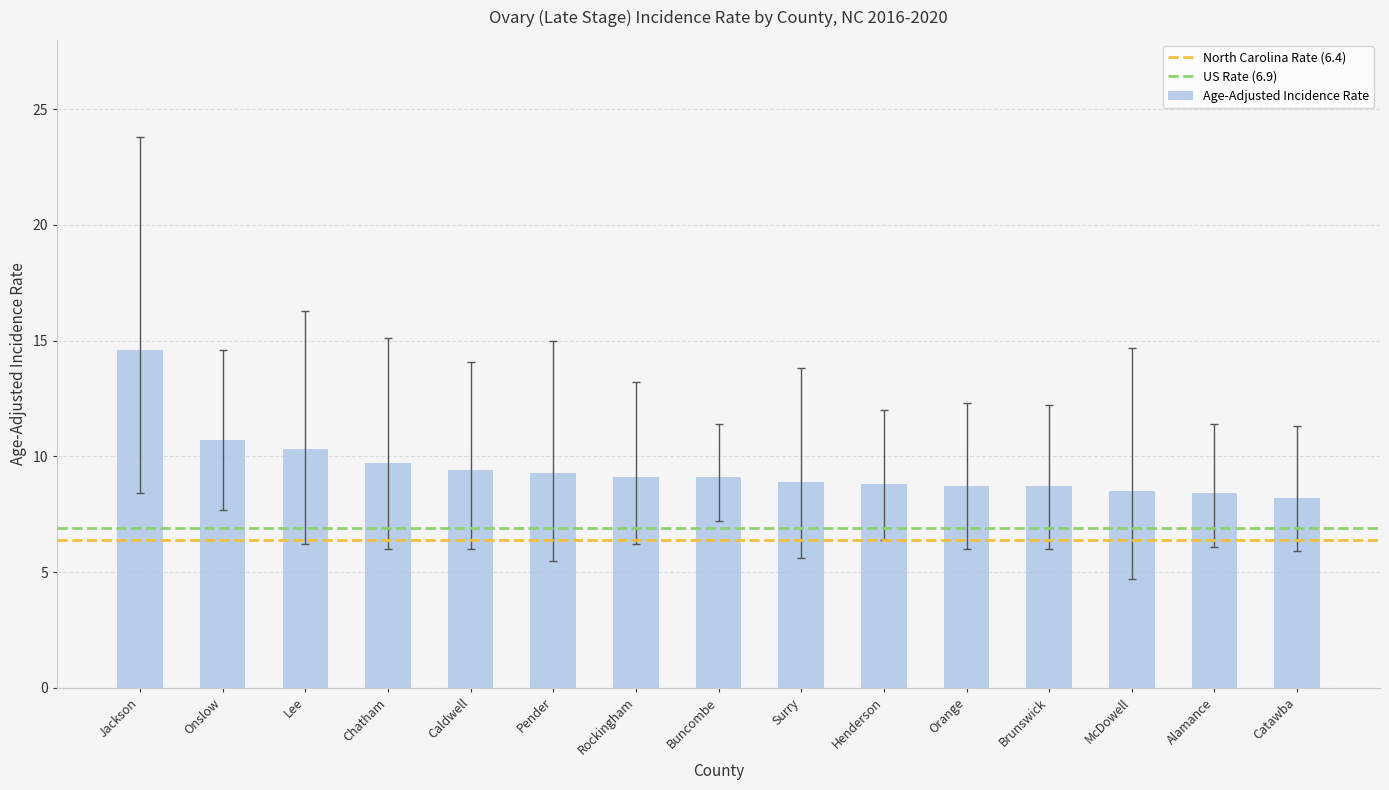

What is the sum of all values?

142.4